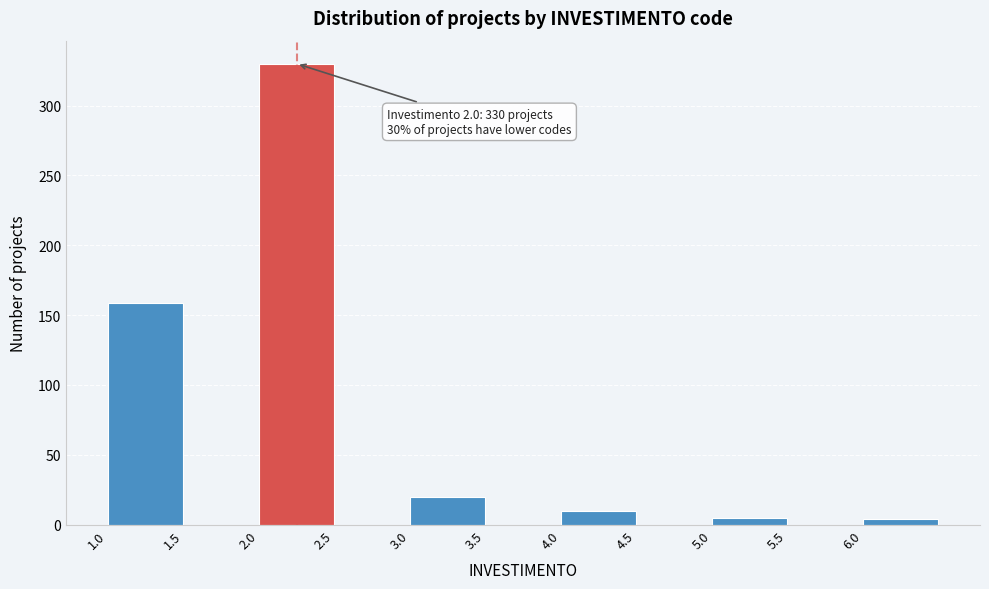

Over which range of the x-axis is the bar tallest?

2.0 to 2.5